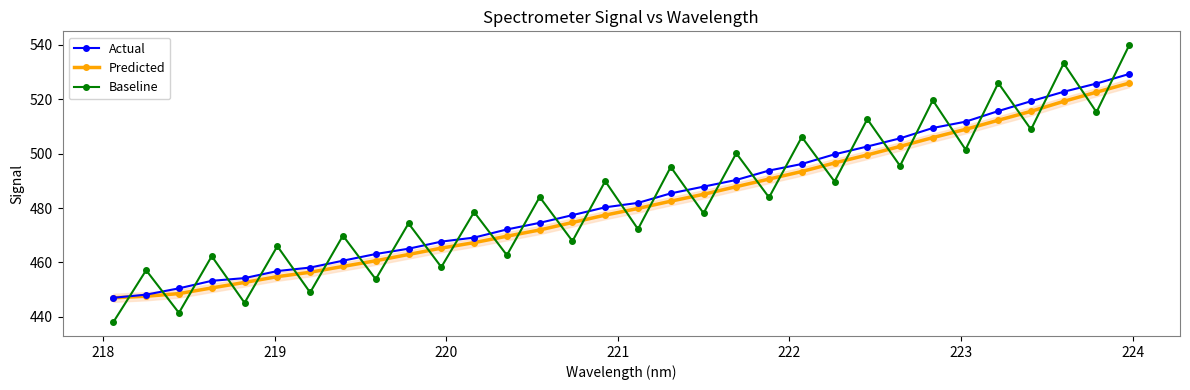

In Baseline, how many points are lower than both neighbors (excluding endpoints)?

15